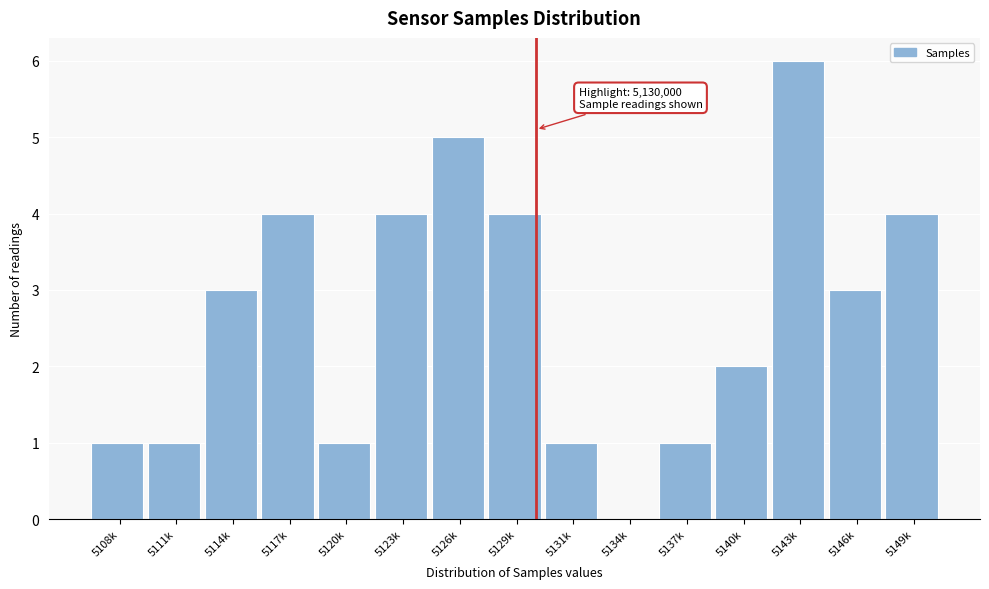

Reading left to right, list all the values displayed in this chart.

5108k=1	5111k=1	5114k=3	5117k=4	5120k=1	5123k=4	5126k=5	5129k=4	5131k=1	5134k=0	5137k=1	5140k=2	5143k=6	5146k=3	5149k=4